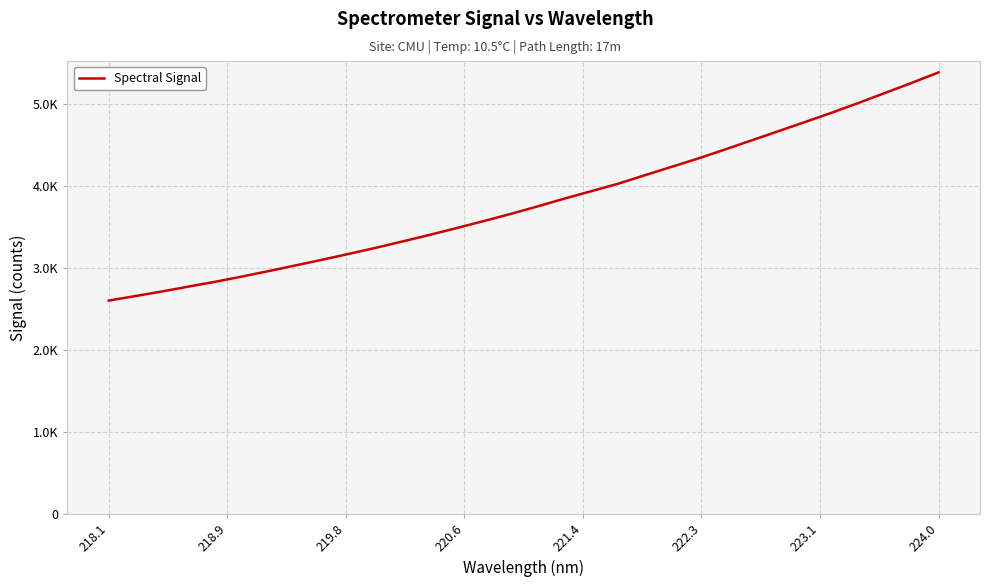

What is the greatest value displayed?

5390.2